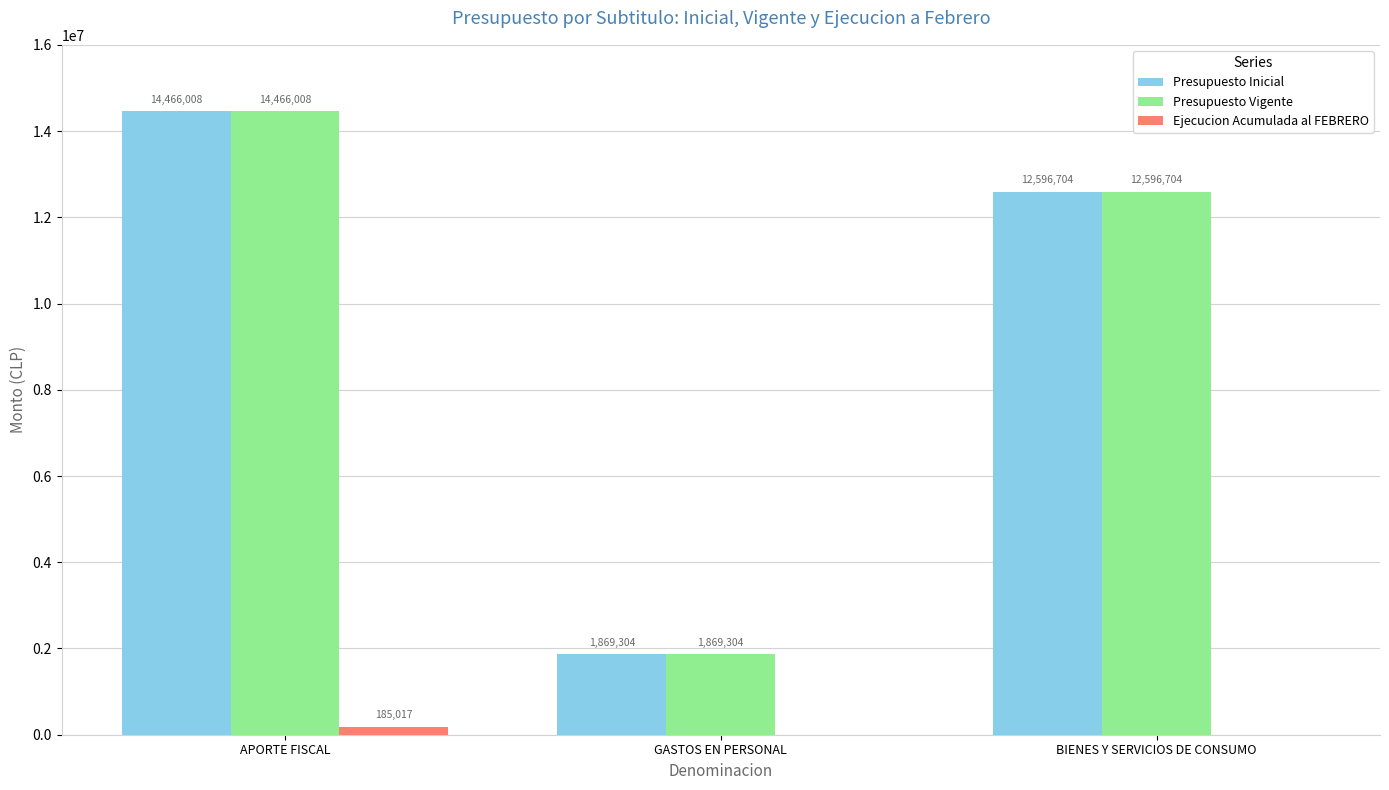

What is the total value across all series at BIENES Y SERVICIOS DE CONSUMO?

25193408